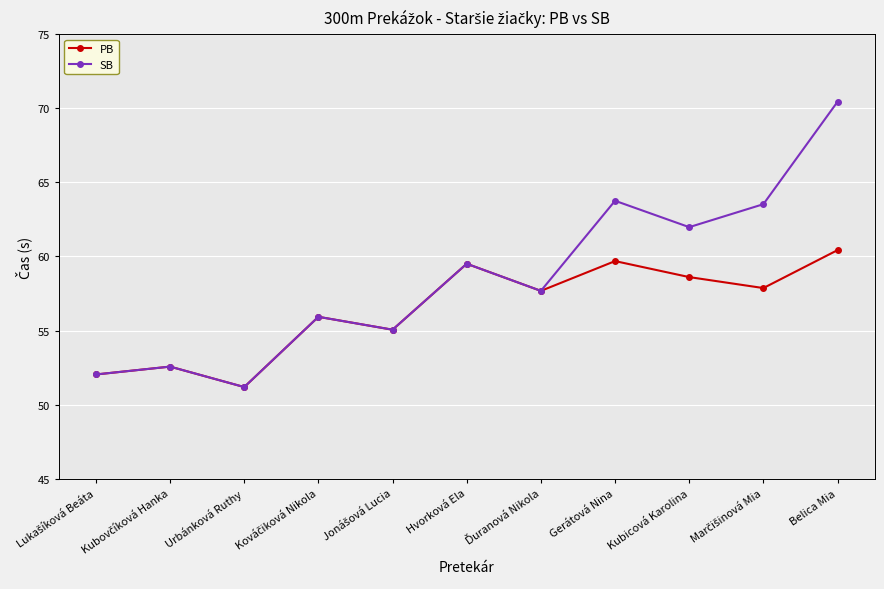

Does the chart have visible grid lines?

Yes